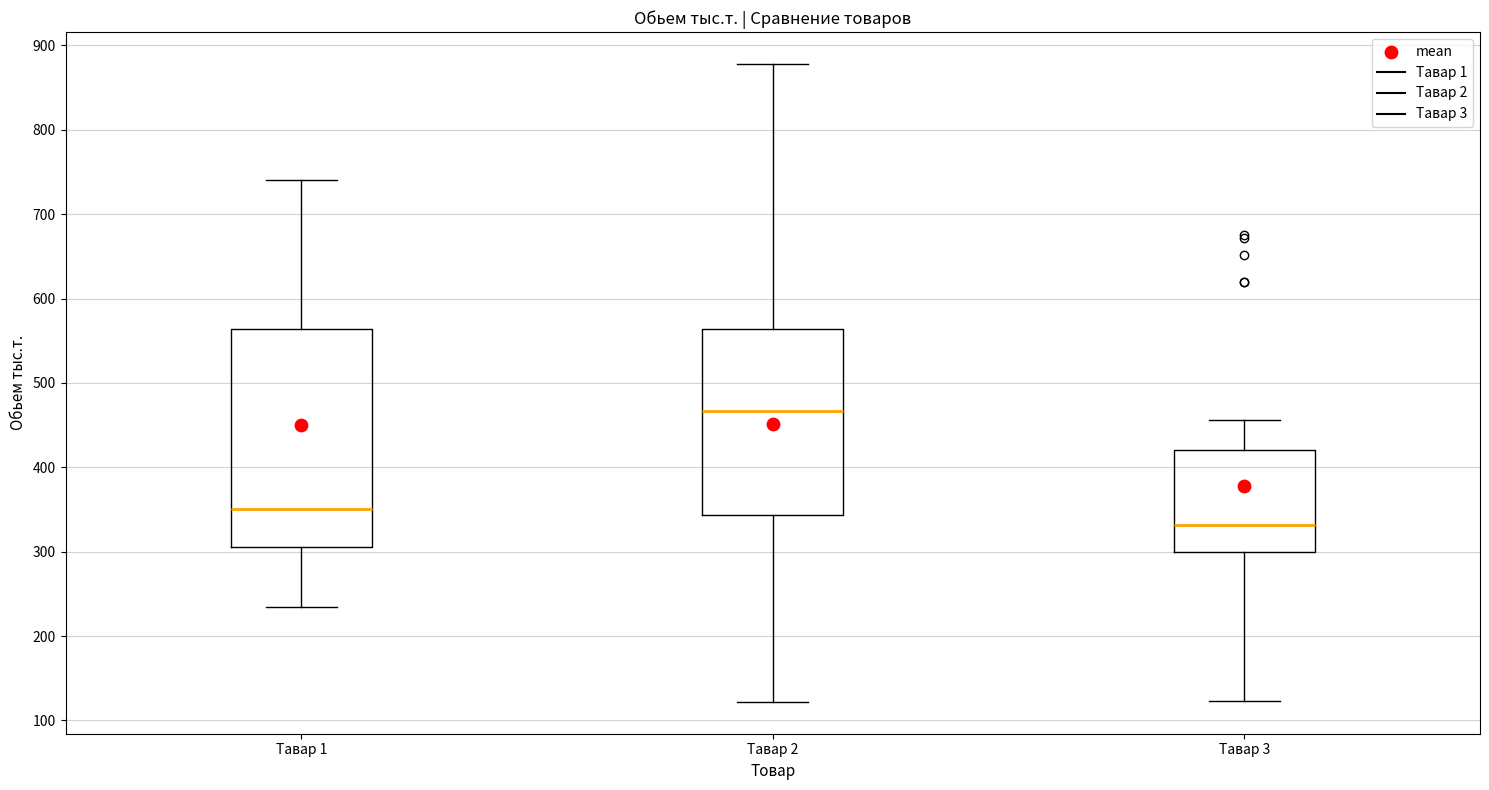

Which box has the highest median line?

Тавар 2